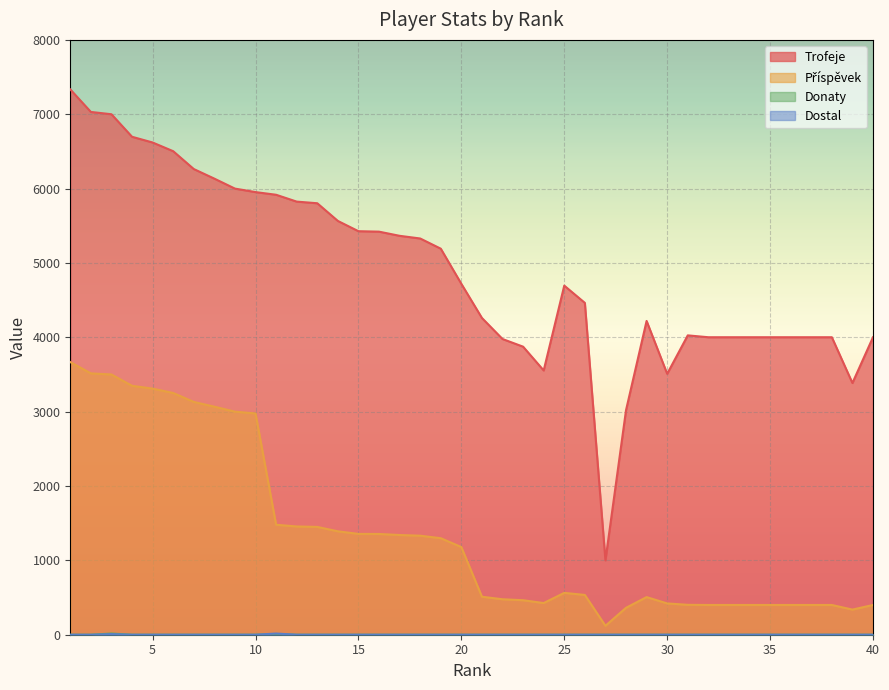

True or false: Donaty and Příspěvek cross at least once.

False